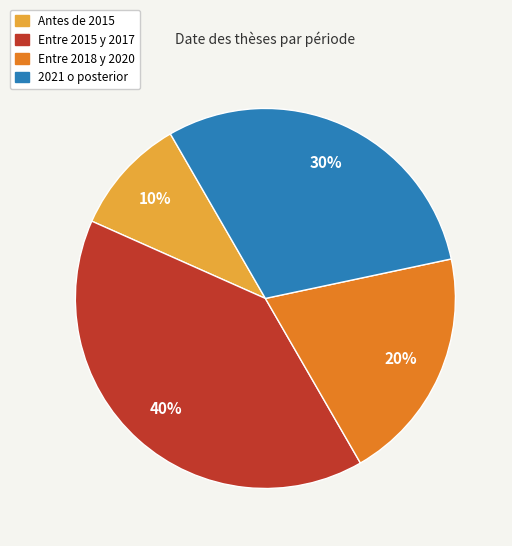

To the nearest percent, what is the average slice percentage?

25%